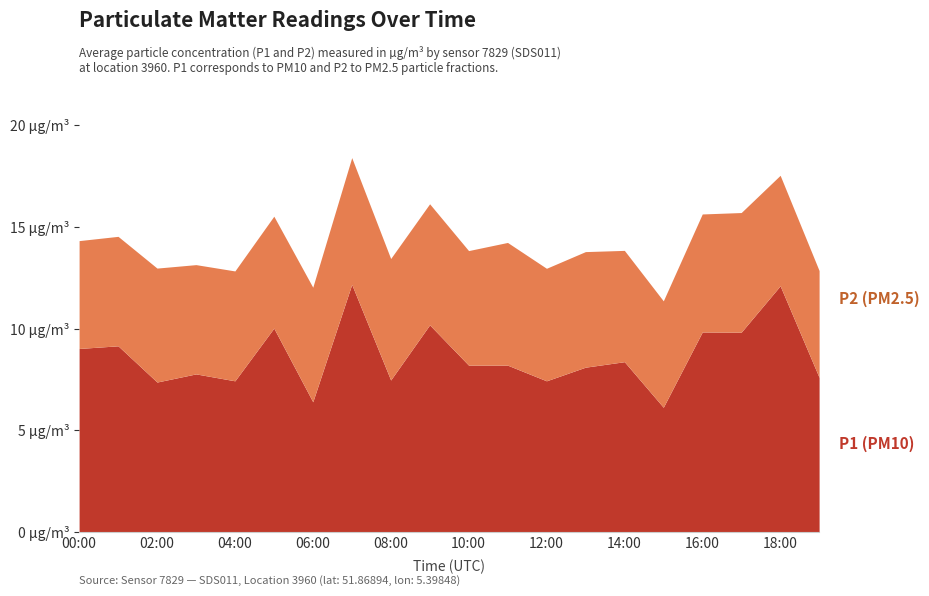

Reading left to right, what are all the values shown in this chart?

P1: 00:00=9.0	01:00=9.2	02:00=7.4	03:00=7.8	04:00=7.4	05:00=10.0	06:00=6.4	07:00=12.2	08:00=7.5	09:00=10.2	10:00=8.2	11:00=8.2	12:00=7.4	13:00=8.1	14:00=8.4	15:00=6.1	16:00=9.8	17:00=9.8	18:00=12.1	19:00=7.6
P2: 00:00=5.3	01:00=5.4	02:00=5.6	03:00=5.4	04:00=5.4	05:00=5.5	06:00=5.6	07:00=6.2	08:00=6.0	09:00=6.0	10:00=5.6	11:00=6.0	12:00=5.5	13:00=5.7	14:00=5.5	15:00=5.2	16:00=5.8	17:00=5.9	18:00=5.4	19:00=5.2